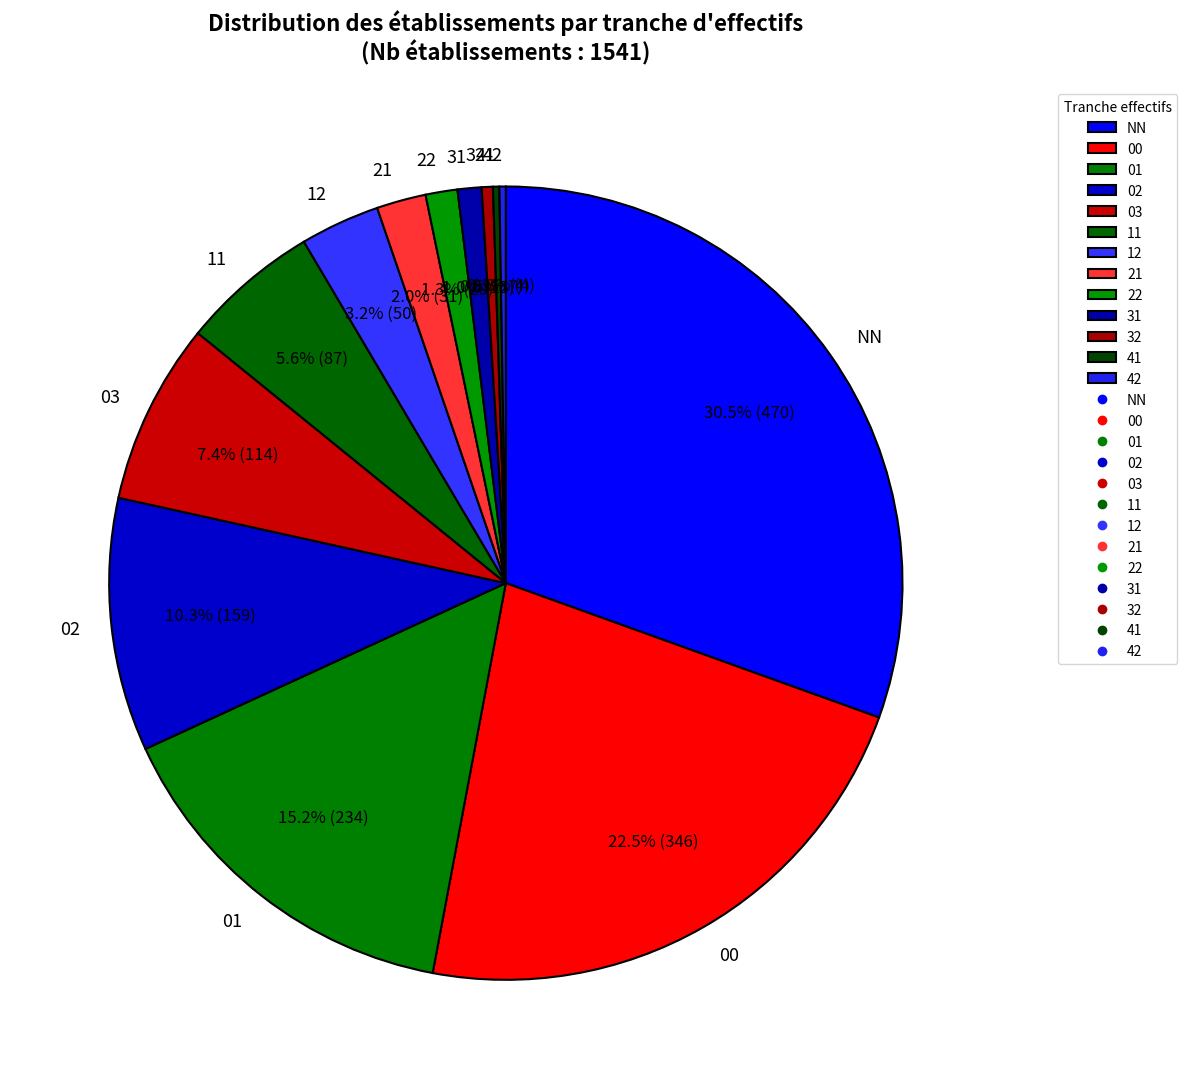

To the nearest percent, what is the average slice percentage?

8%